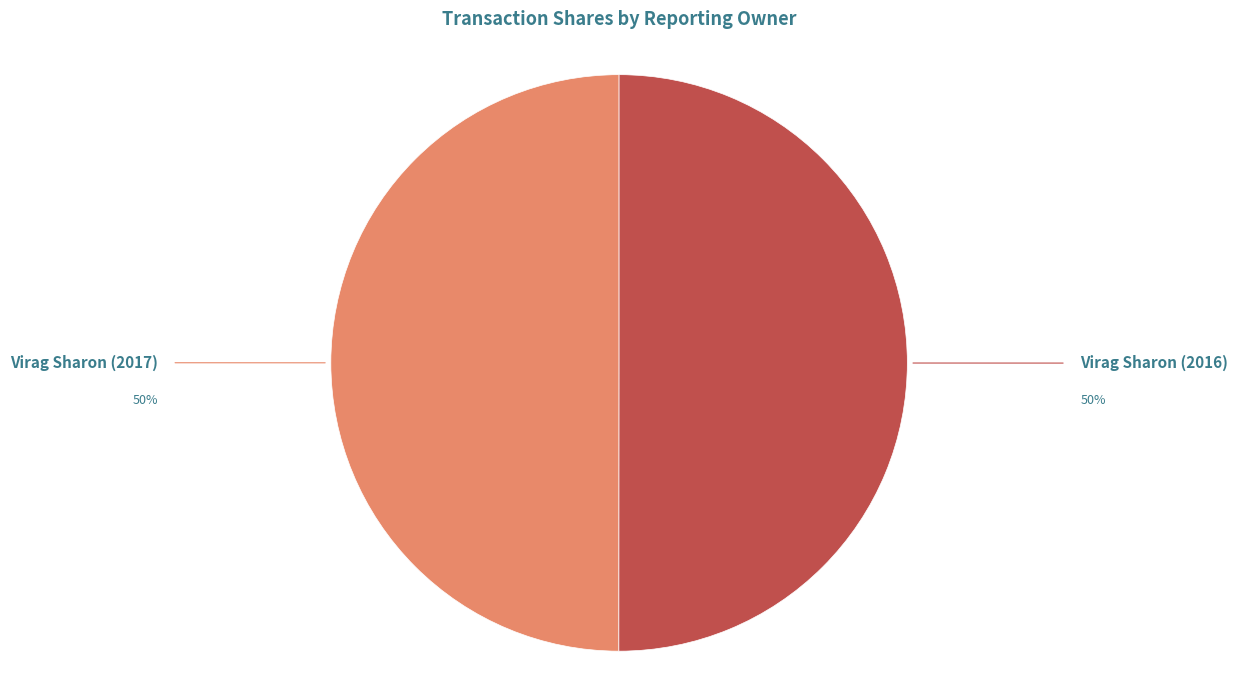

Combined, do Virag Sharon (2016) and Virag Sharon (2017) account for over 50%?

Yes